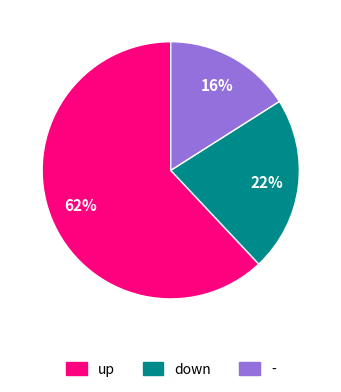

To the nearest percent, what portion does - represent?

16%